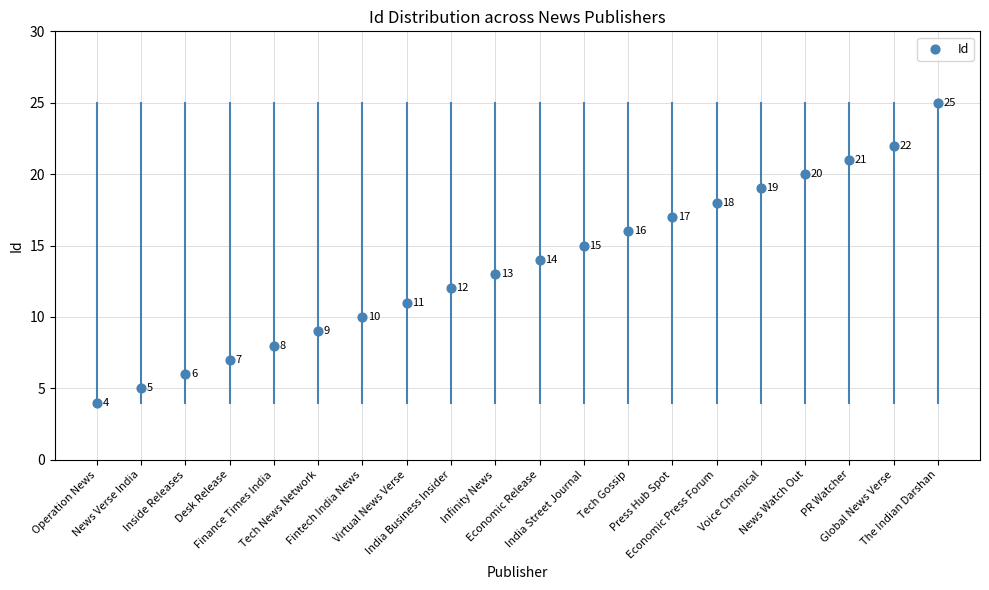

What Y value in the scatter plot is closest to 14?

14